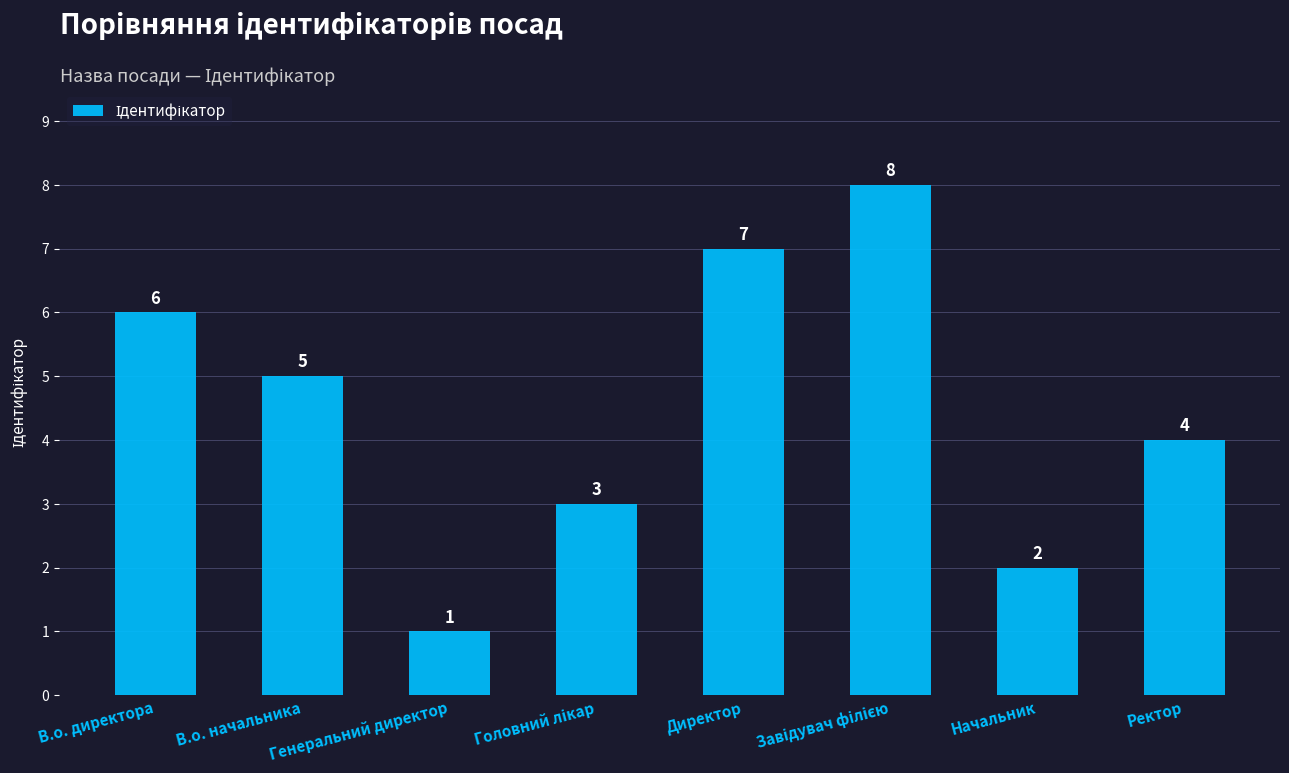

What is the maximum value shown in the chart?

8